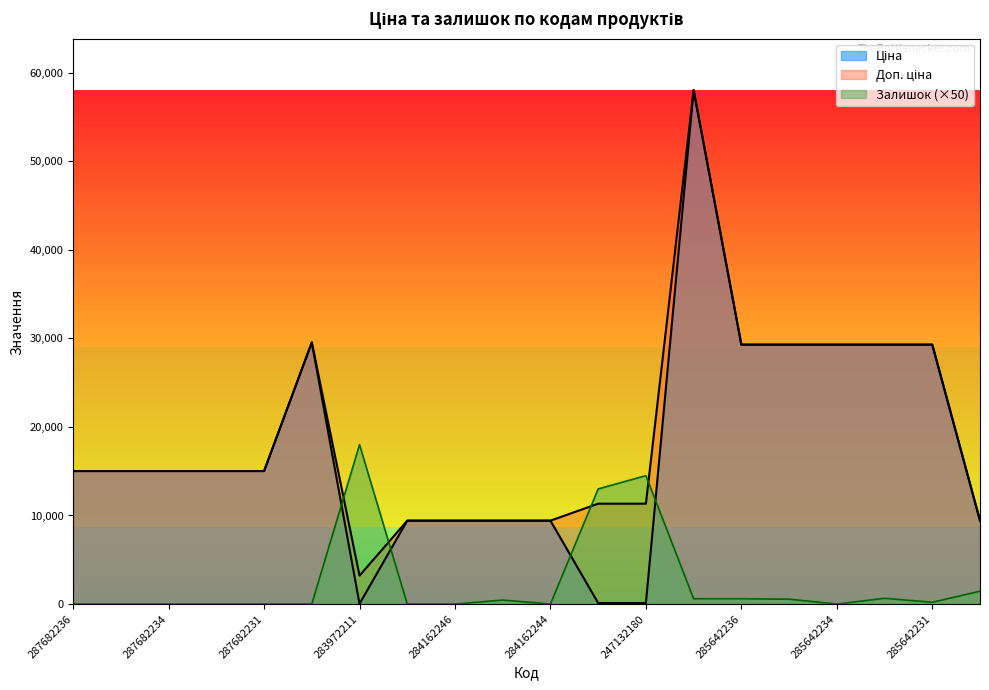

At which label is Доп. ціна closest to 30621?

287702232